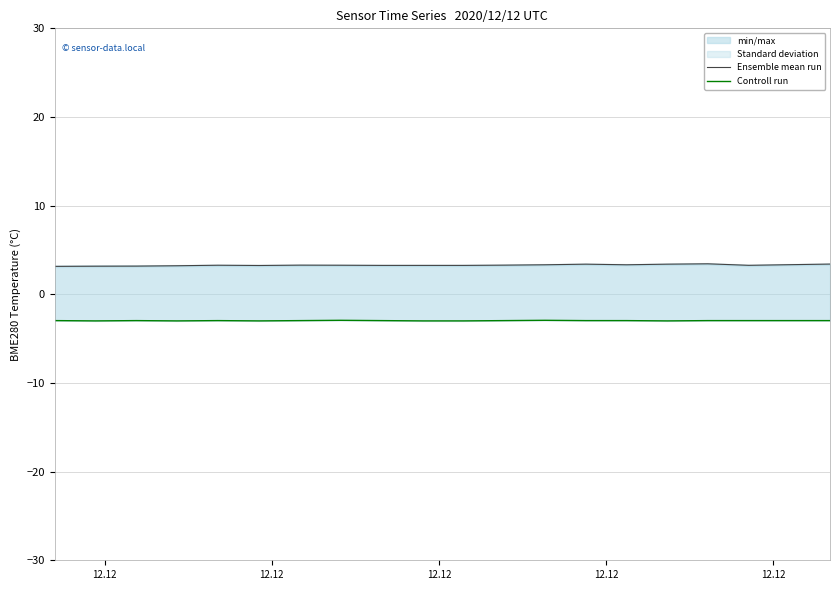

Rank the series at 12.12 from highest to lowest value.

Ensemble mean run, Controll run